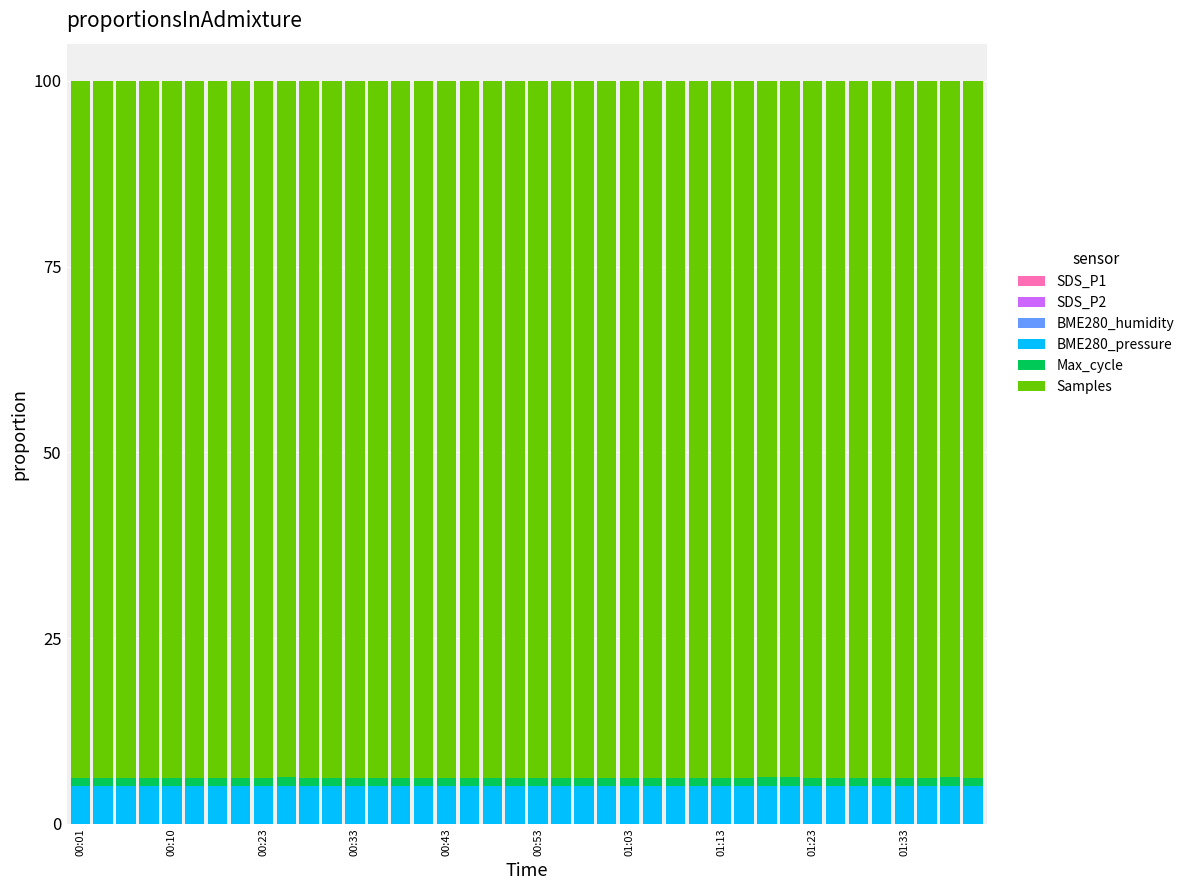

At which category is the sum across all series the highest?

00:01